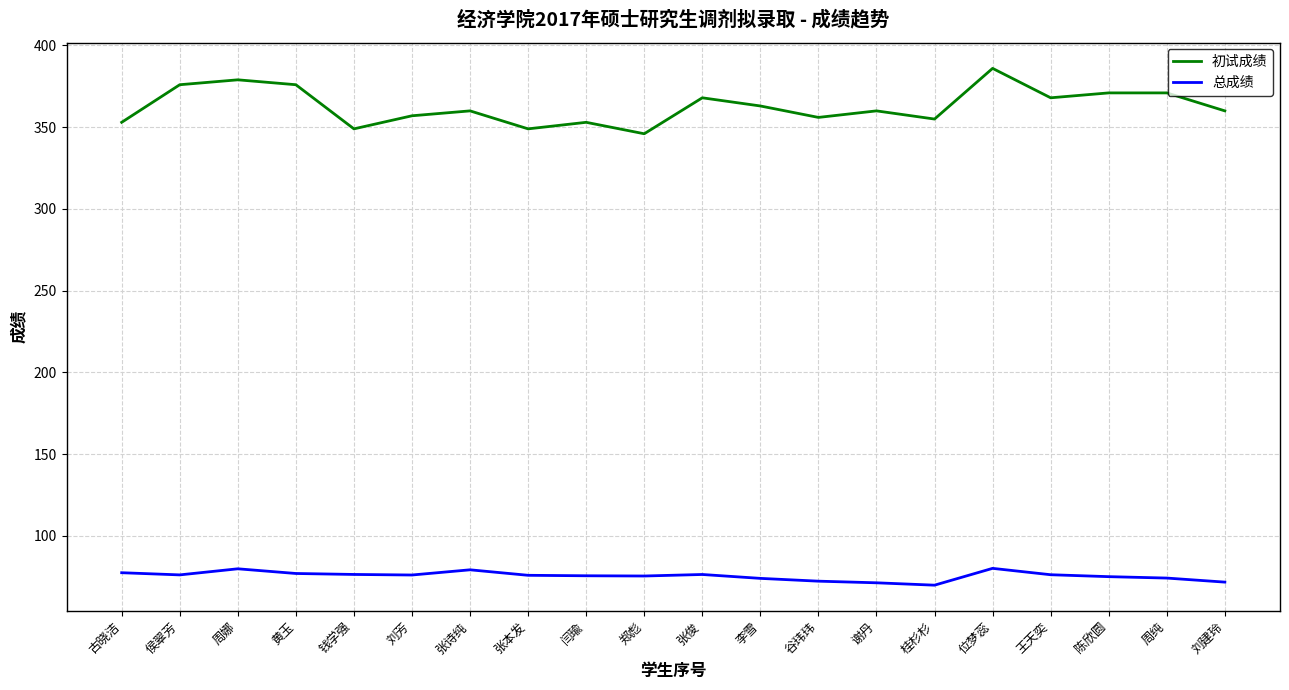

True or false: 初试成绩 and 总成绩 intersect in this chart.

False